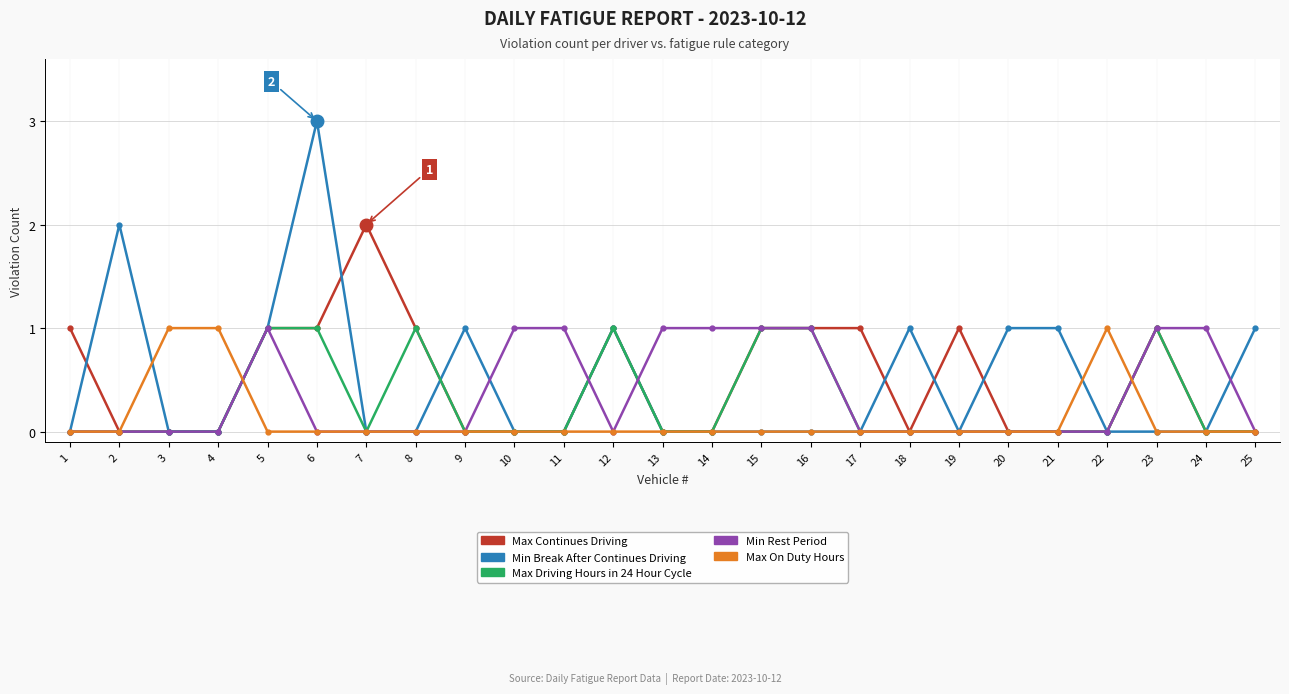

How many Max Continues Driving values are between 0 and 1?

24